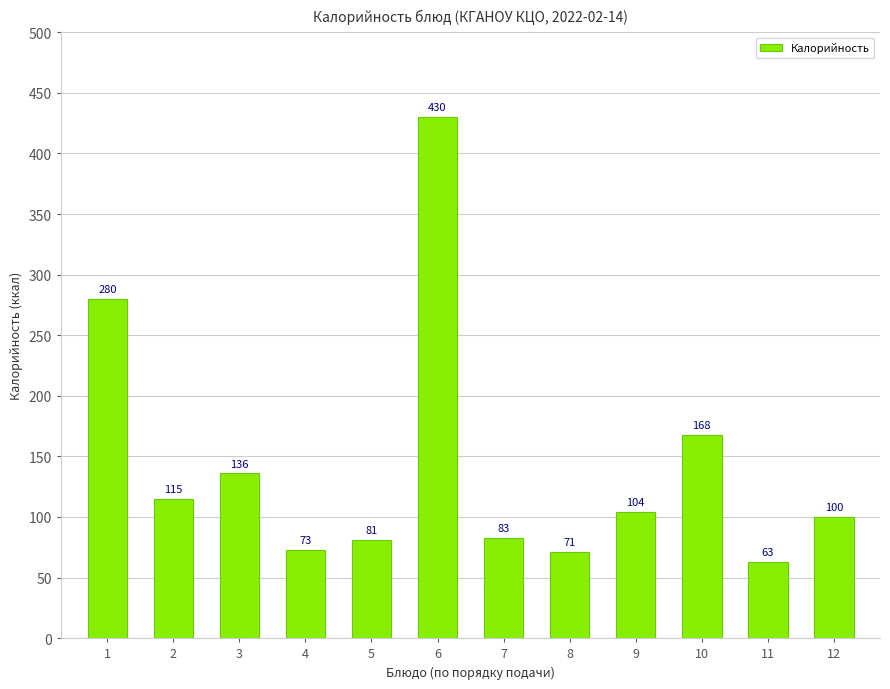

What is the value of the 7th bar from the left?

83